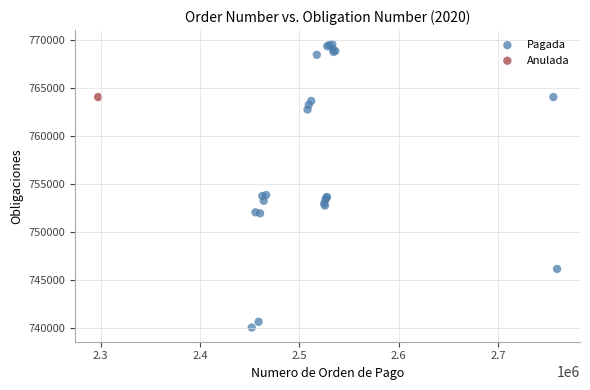

What are all the series names shown in the legend?

Pagada, Anulada